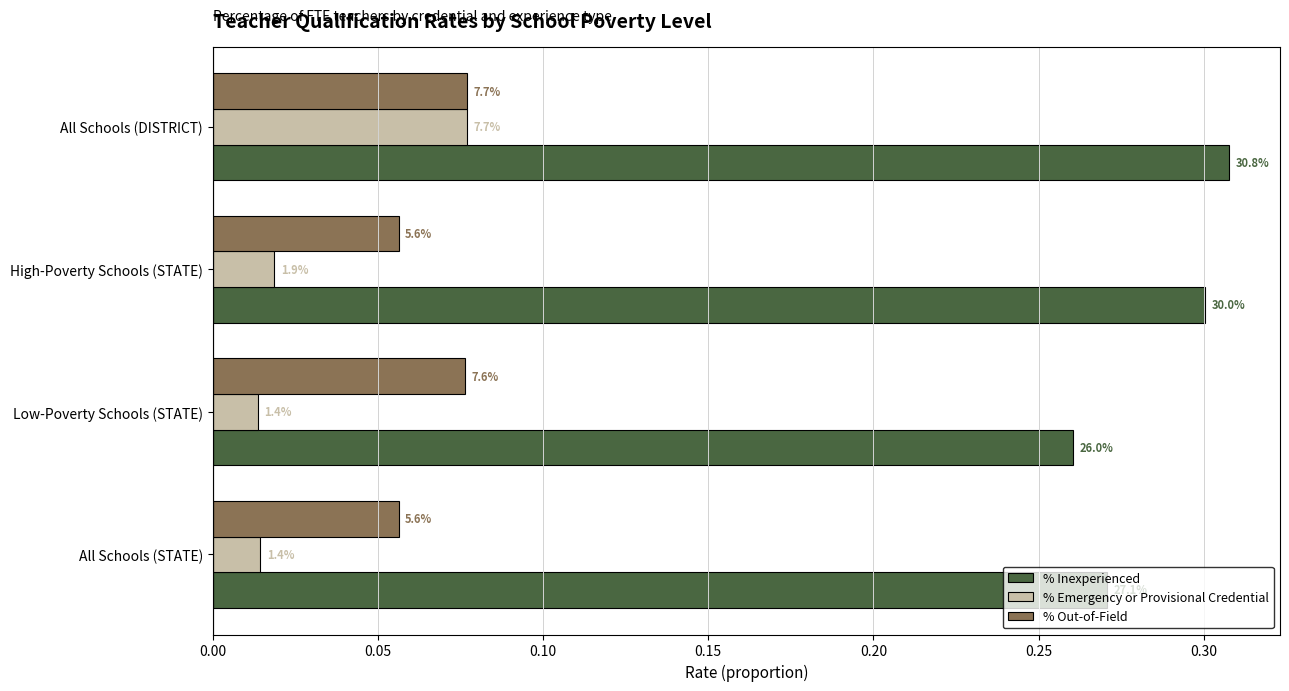

Which series has the widest spread of values?

% Emergency or Provisional Credential